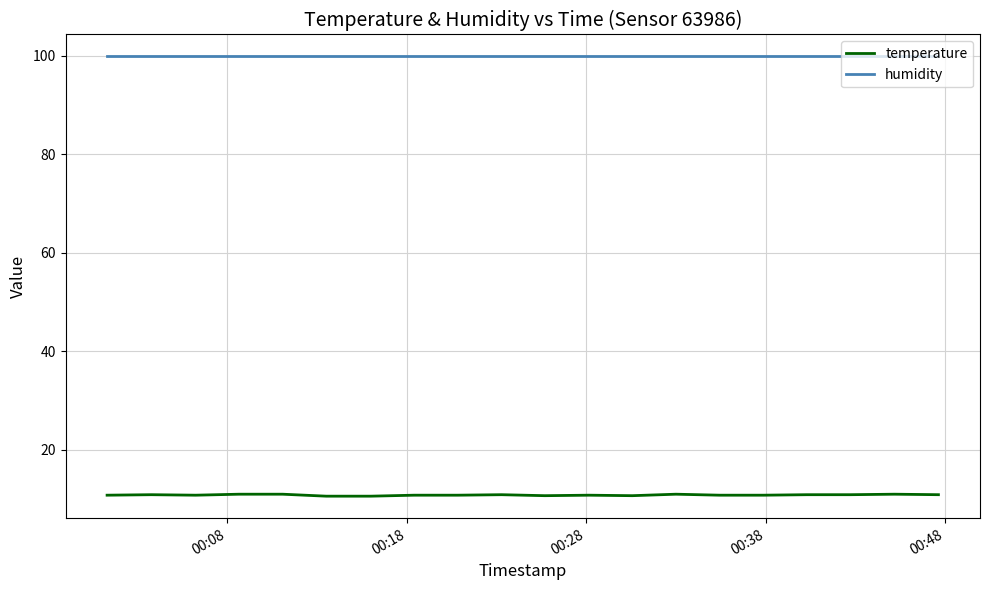

True or false: temperature and humidity intersect in this chart.

False